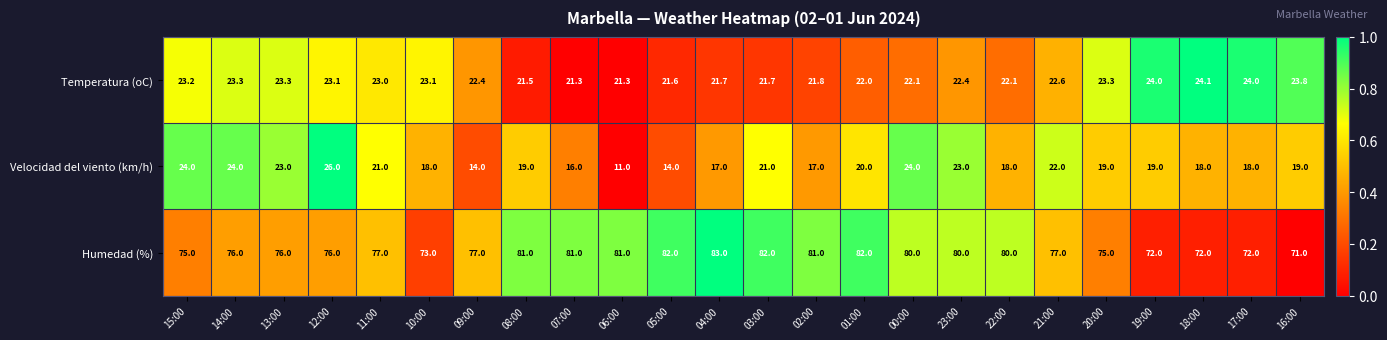

What is the average value of the Temperatura (oC) series?

22.6